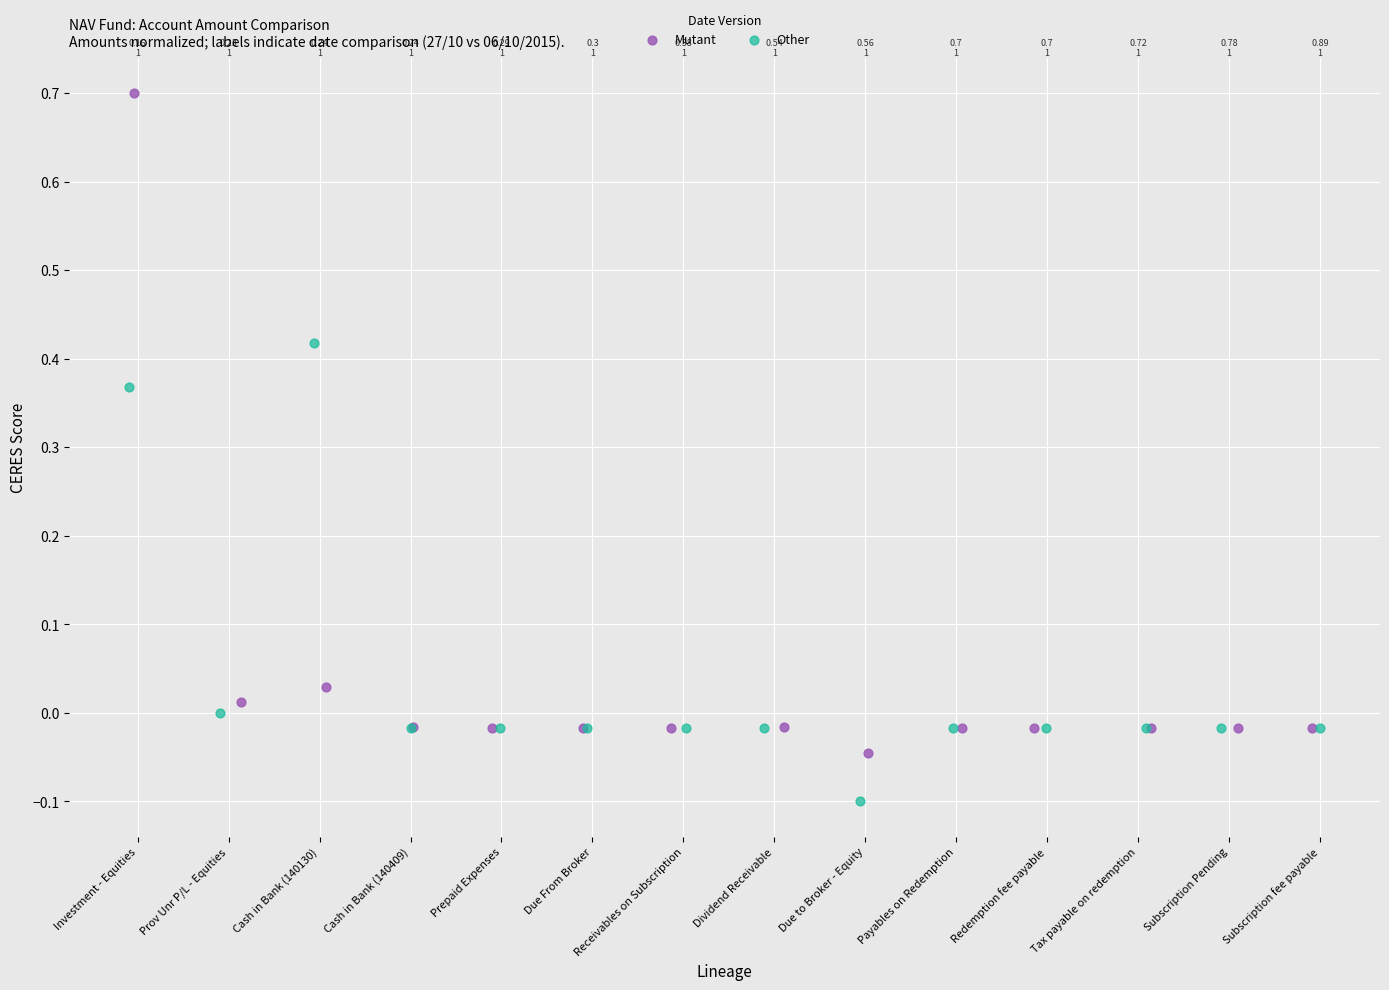

Which series reaches the minimum Y coordinate?

Other